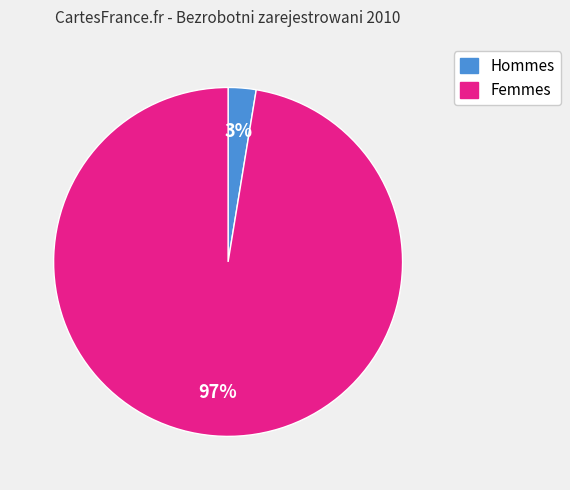

Which has a higher value, Femmes or Hommes?

Femmes